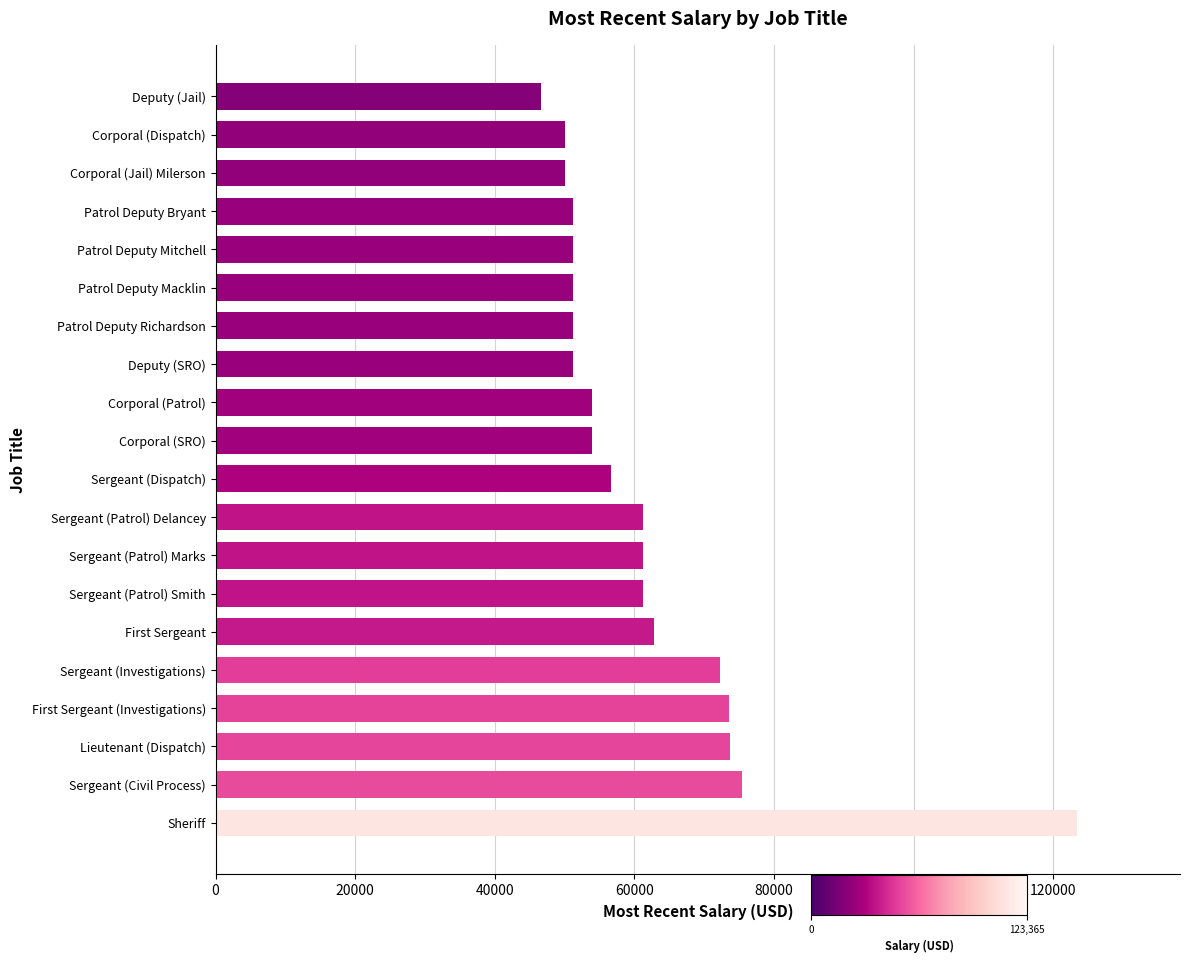

Which has a higher value, Deputy (Jail) or Patrol Deputy Mitchell?

Patrol Deputy Mitchell